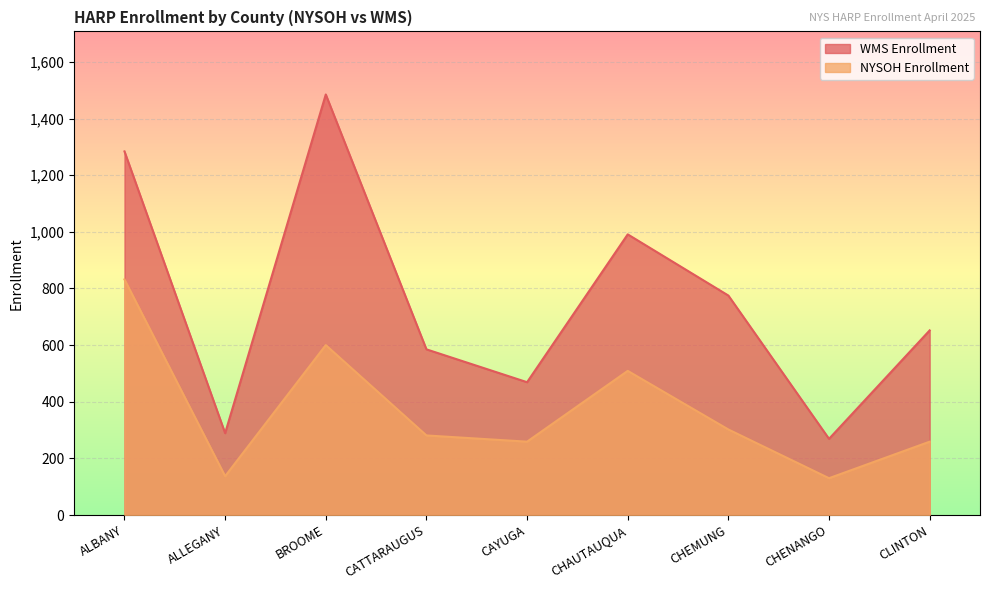

Reading right to left, extract all data points from this chart.

WMS Enrollment: 652	269	775	991	469	585	1485	289	1284
NYSOH Enrollment: 259	130	302	509	259	281	600	137	832